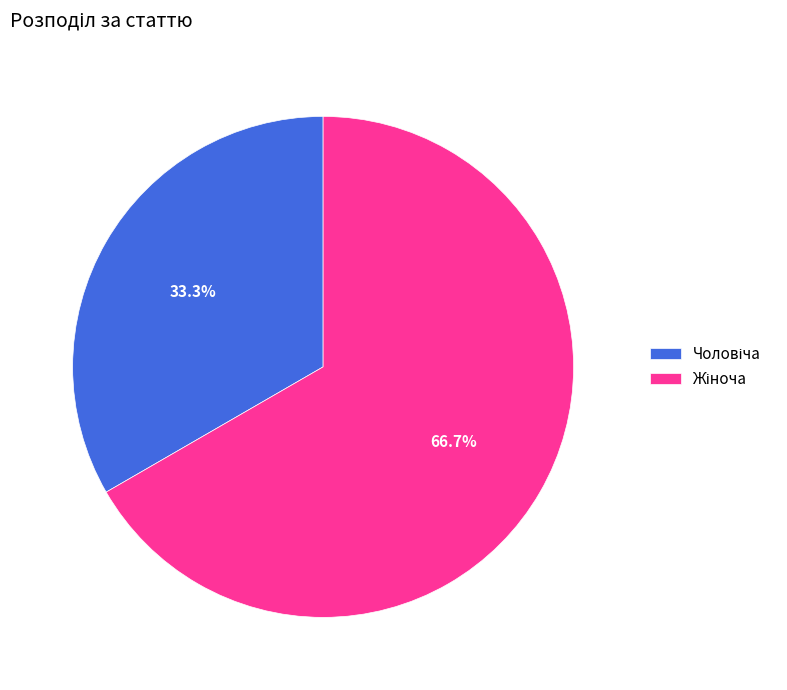

To the nearest percent, what is the average slice percentage?

50%